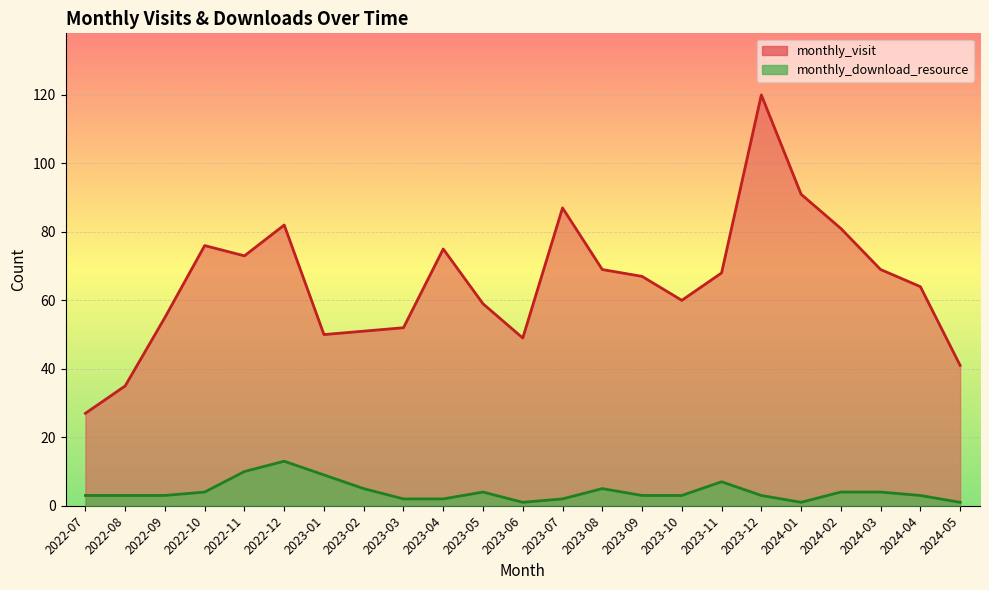

At how many categories does at least one series exceed 7?

23